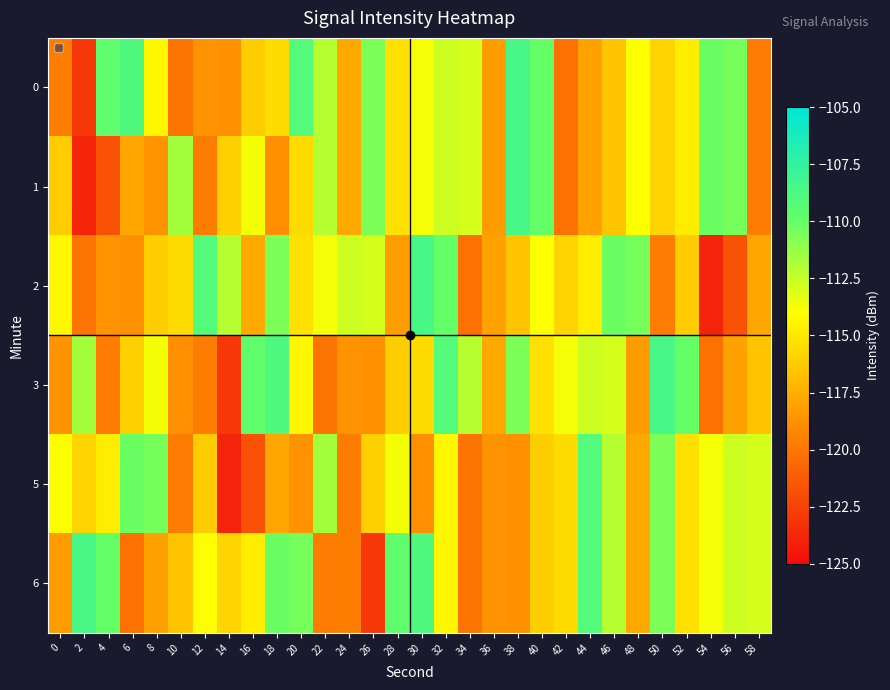

Reading left to right, extract all data points from this chart.

0: 0=-119.7	2=-123.0	4=-109.7	6=-108.9	8=-114.3	10=-120.1	12=-118.6	14=-118.8	16=-116.1	18=-115.5	20=-109.2	22=-112.1	24=-117.7	26=-110.6	28=-115.3	30=-113.8	32=-112.7	34=-112.9	36=-118.3	38=-108.6	40=-109.9	42=-120.2	44=-118.0	46=-116.5	48=-114.0	50=-115.8	52=-114.8	54=-110.1	56=-110.4	58=-119.8
1: 0=-116.2	2=-123.9	4=-121.7	6=-117.8	8=-118.7	10=-111.6	12=-119.7	14=-116.0	16=-113.7	18=-118.9	20=-115.5	22=-112.1	24=-117.7	26=-110.6	28=-115.3	30=-113.8	32=-112.7	34=-112.9	36=-118.3	38=-108.6	40=-109.9	42=-120.2	44=-118.0	46=-116.5	48=-114.0	50=-115.8	52=-114.8	54=-110.1	56=-110.4	58=-119.8
2: 0=-114.3	2=-120.1	4=-118.6	6=-118.8	8=-116.1	10=-115.5	12=-109.2	14=-112.1	16=-117.7	18=-110.6	20=-115.3	22=-113.8	24=-112.7	26=-112.9	28=-118.3	30=-108.6	32=-109.9	34=-120.2	36=-118.0	38=-116.5	40=-114.0	42=-115.8	44=-114.8	46=-110.1	48=-110.4	50=-119.8	52=-116.2	54=-123.9	56=-121.7	58=-117.8
3: 0=-118.7	2=-111.6	4=-119.7	6=-116.0	8=-113.7	10=-118.9	12=-119.7	14=-123.0	16=-109.7	18=-108.9	20=-114.3	22=-120.1	24=-118.6	26=-118.8	28=-116.1	30=-115.5	32=-109.2	34=-112.1	36=-117.7	38=-110.6	40=-115.3	42=-113.8	44=-112.7	46=-112.9	48=-118.3	50=-108.6	52=-109.9	54=-120.2	56=-118.0	58=-116.5
5: 0=-114.0	2=-115.8	4=-114.8	6=-110.1	8=-110.4	10=-119.8	12=-116.2	14=-123.9	16=-121.7	18=-117.8	20=-118.7	22=-111.6	24=-119.7	26=-116.0	28=-113.7	30=-118.9	32=-114.3	34=-120.1	36=-118.6	38=-118.8	40=-116.1	42=-115.5	44=-109.2	46=-112.1	48=-117.7	50=-110.6	52=-115.3	54=-113.8	56=-112.7	58=-112.9
6: 0=-118.3	2=-108.6	4=-109.9	6=-120.2	8=-118.0	10=-116.5	12=-114.0	14=-115.8	16=-114.8	18=-110.1	20=-110.4	22=-119.8	24=-119.7	26=-123.0	28=-109.7	30=-108.9	32=-114.3	34=-120.1	36=-118.6	38=-118.8	40=-116.1	42=-115.5	44=-109.2	46=-112.1	48=-117.7	50=-110.6	52=-115.3	54=-113.8	56=-112.7	58=-112.9